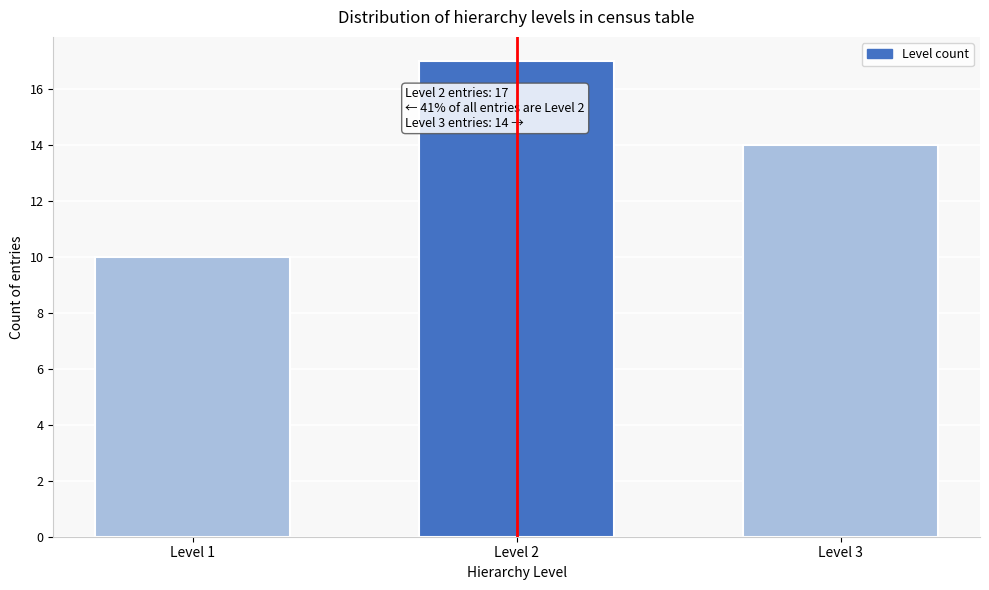

Reading right to left, transcribe all the data shown in this chart.

Level 3=14	Level 2=17	Level 1=10